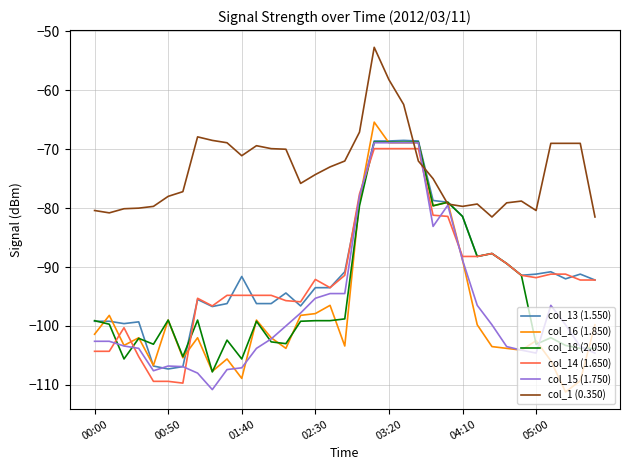

What is the lowest value of the col_18 (2.050) series?

-107.8